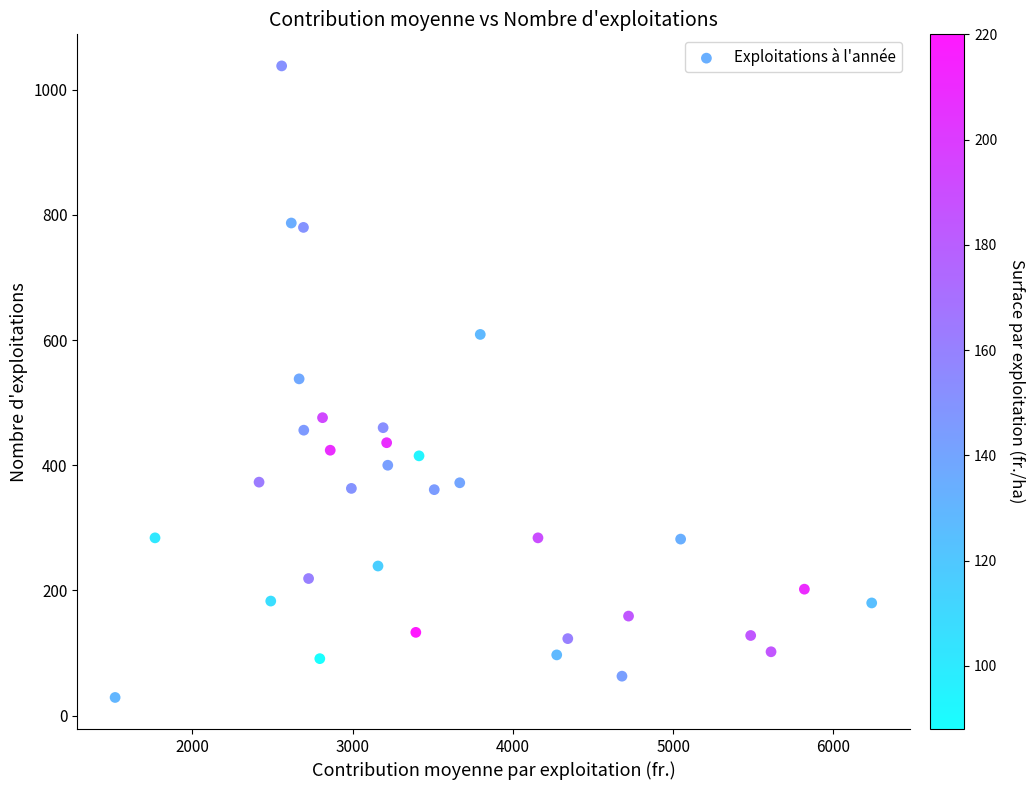

What is the range of Y values (max minus min)?

1009